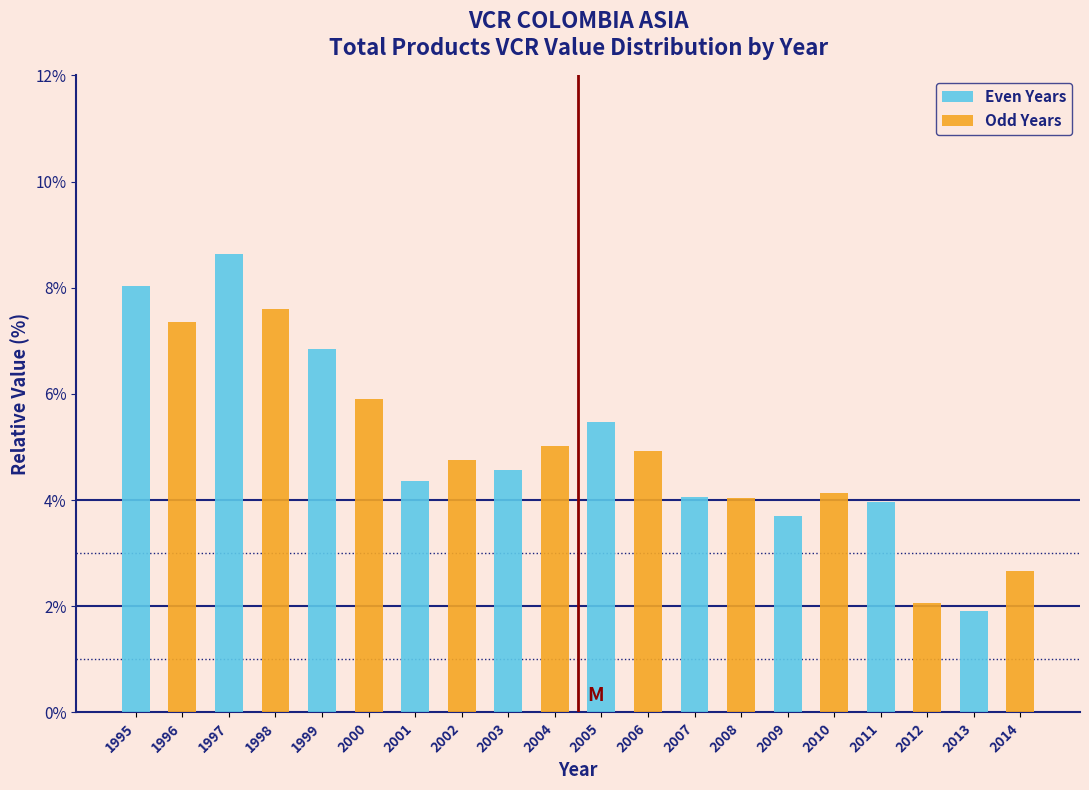

What value does the Odd Years series have at 2001?

4.8